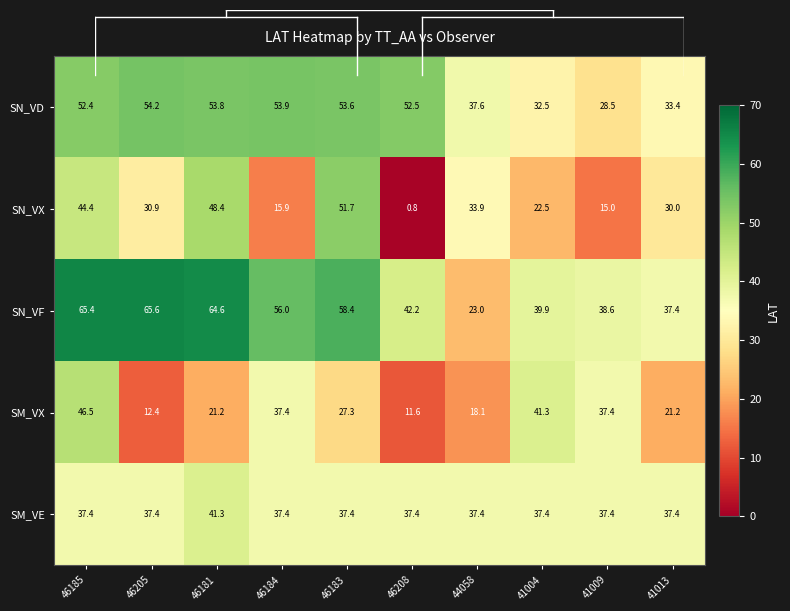

What is the sum of all SM_VX values?

274.4